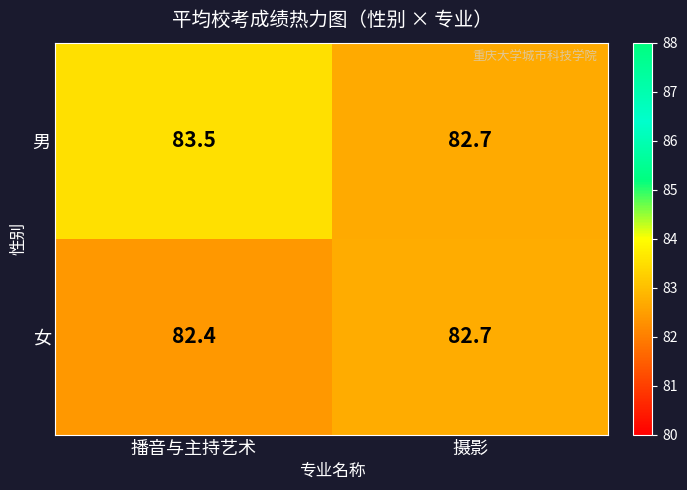

What is the difference between the maximum and minimum values in the 女 series?

0.3